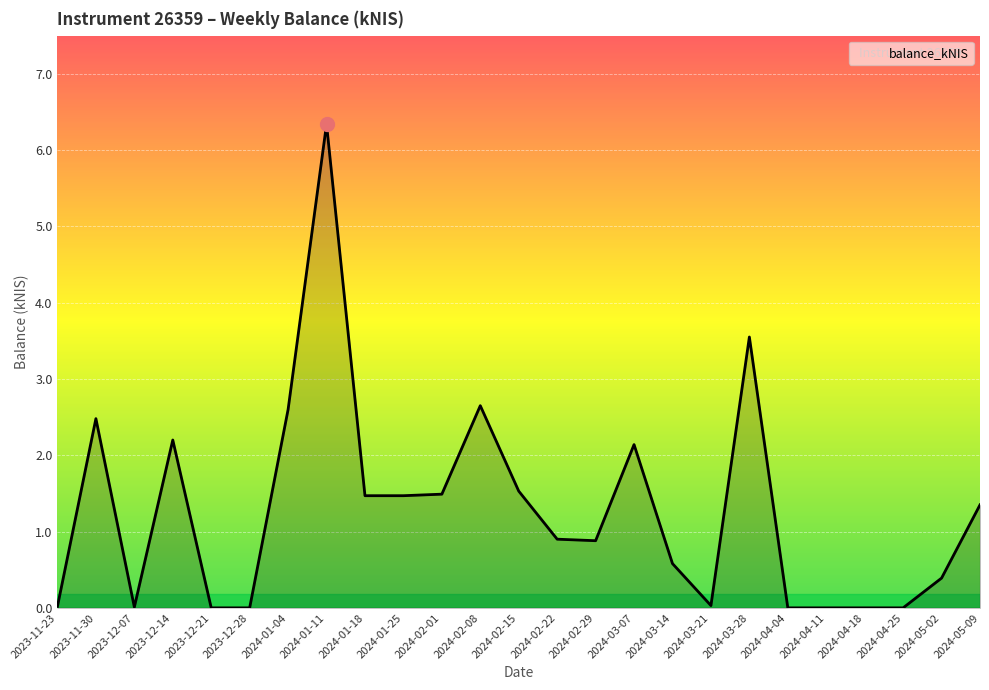

What position from the left is 2024-02-15?

13